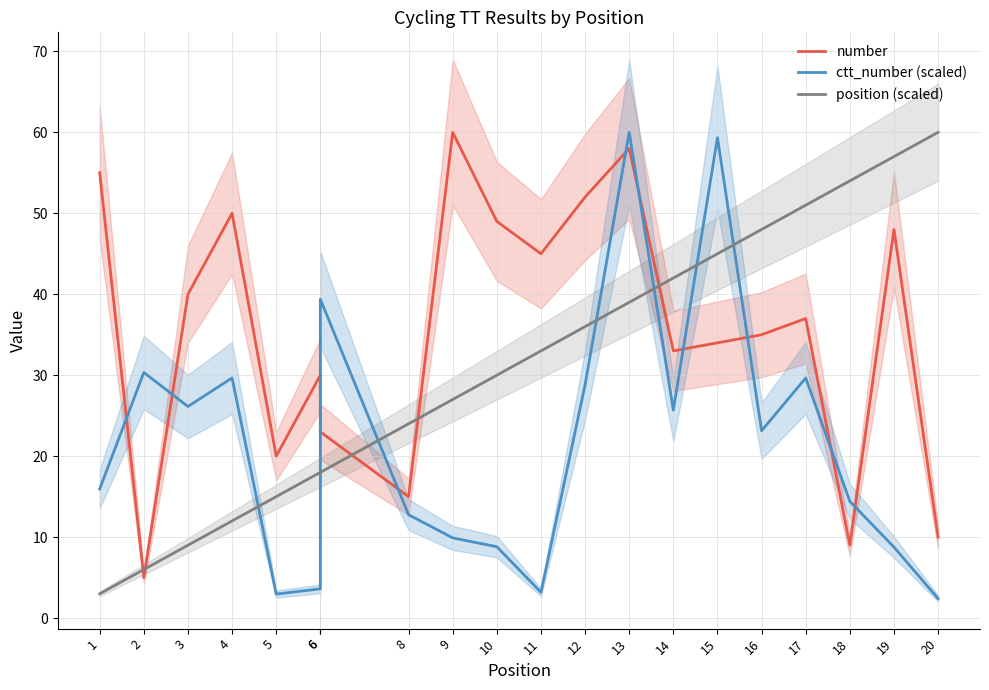

Which category has the highest value across all series?

9